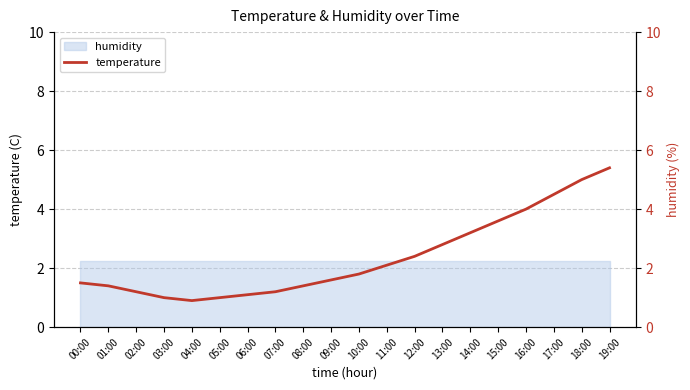

What is the sum of all values?

47.1